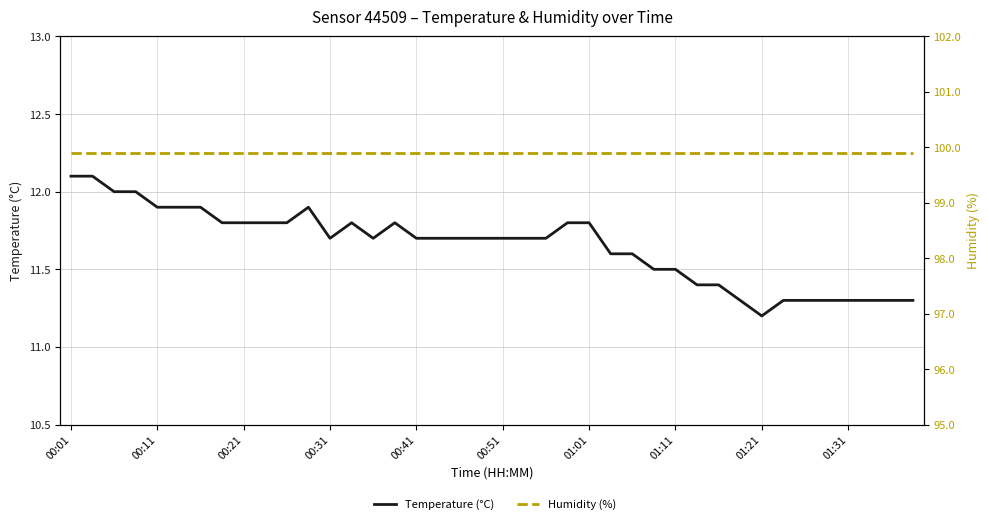

What is the label of the 5th point from the right?

35